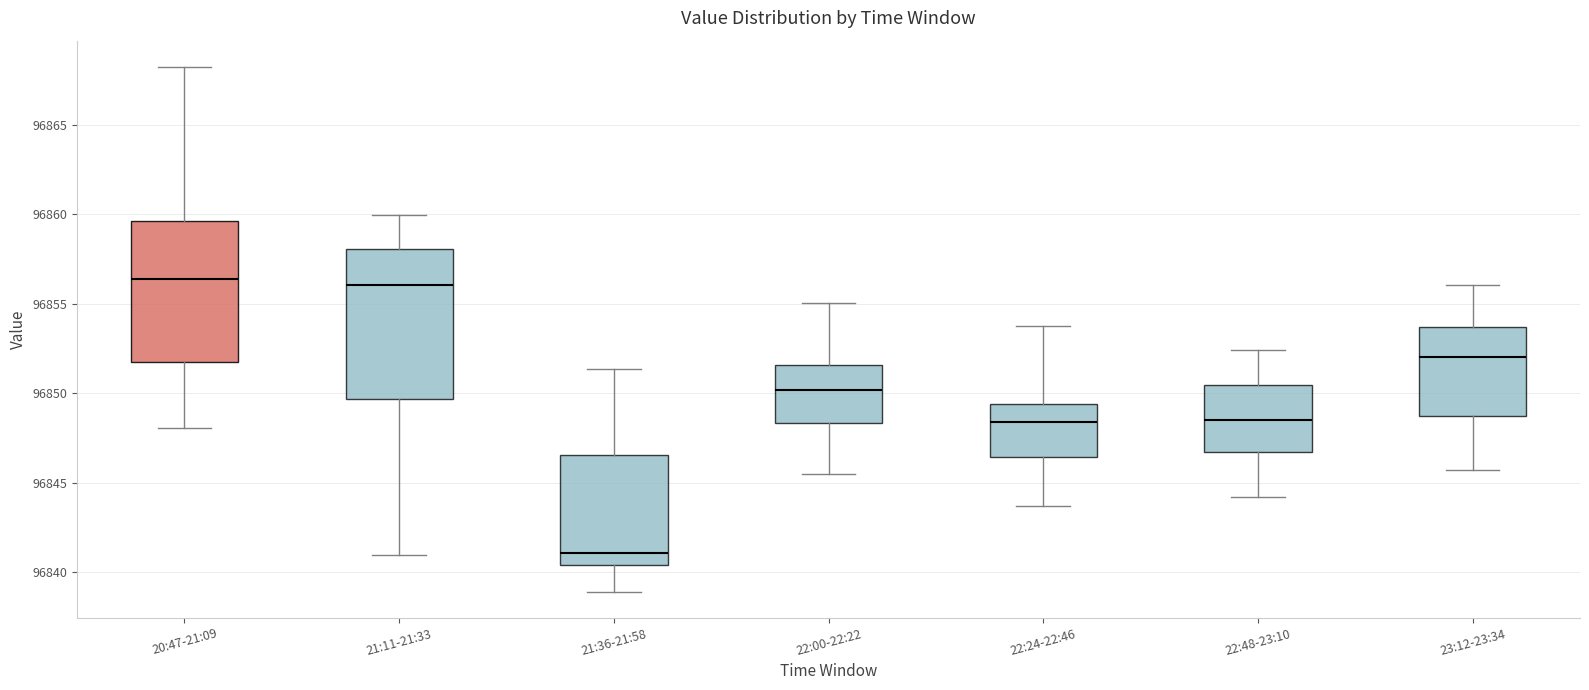

Reading left to right, transcribe this box plot: for each box, give where its median line is, the range the box spans, and where its two whiskers end, as read against the y-axis. The values are not printed on the chart, so give them approximately, as read against the axis.

20:47-21:09: median 96856.5, box 96852.0 to 96859.5, whiskers 96848.0 to 96868.5
21:11-21:33: median 96856.0, box 96849.5 to 96858.0, whiskers 96841.0 to 96860.0
21:36-21:58: median 96841.0, box 96840.5 to 96846.5, whiskers 96839.0 to 96851.5
22:00-22:22: median 96850.0, box 96848.5 to 96851.5, whiskers 96845.5 to 96855.0
22:24-22:46: median 96848.5, box 96846.5 to 96849.5, whiskers 96843.5 to 96854.0
22:48-23:10: median 96848.5, box 96846.5 to 96850.5, whiskers 96844.0 to 96852.5
23:12-23:34: median 96852.0, box 96848.5 to 96853.5, whiskers 96845.5 to 96856.0